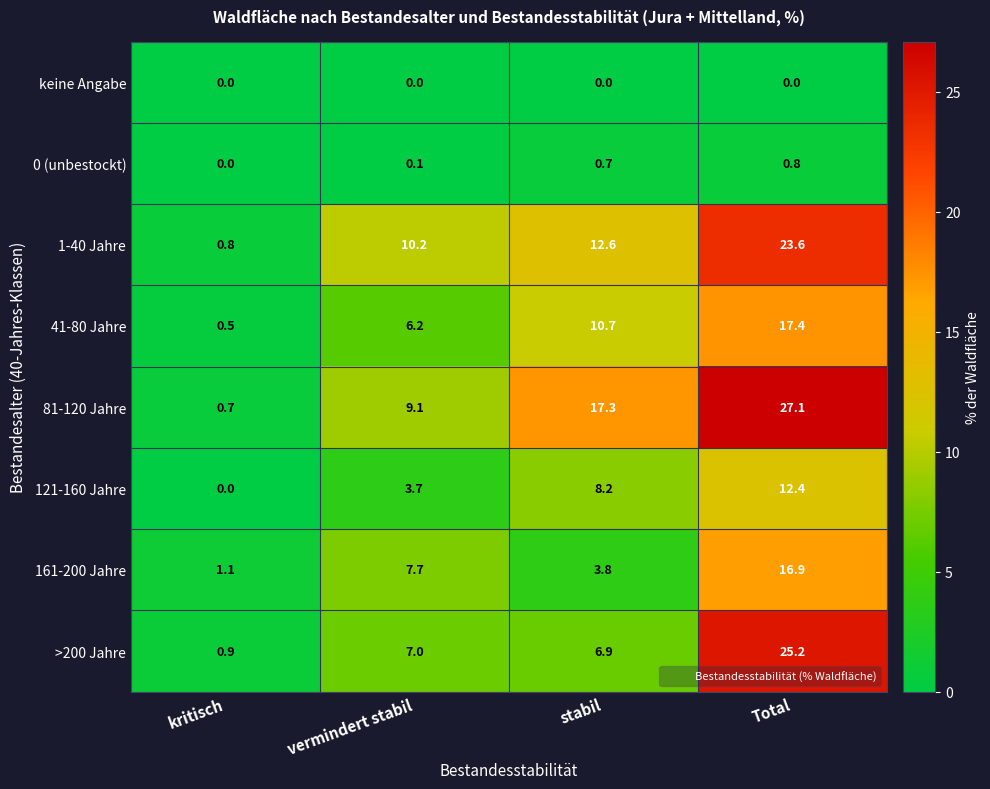

What is the sum of all 81-120 Jahre values?

54.2